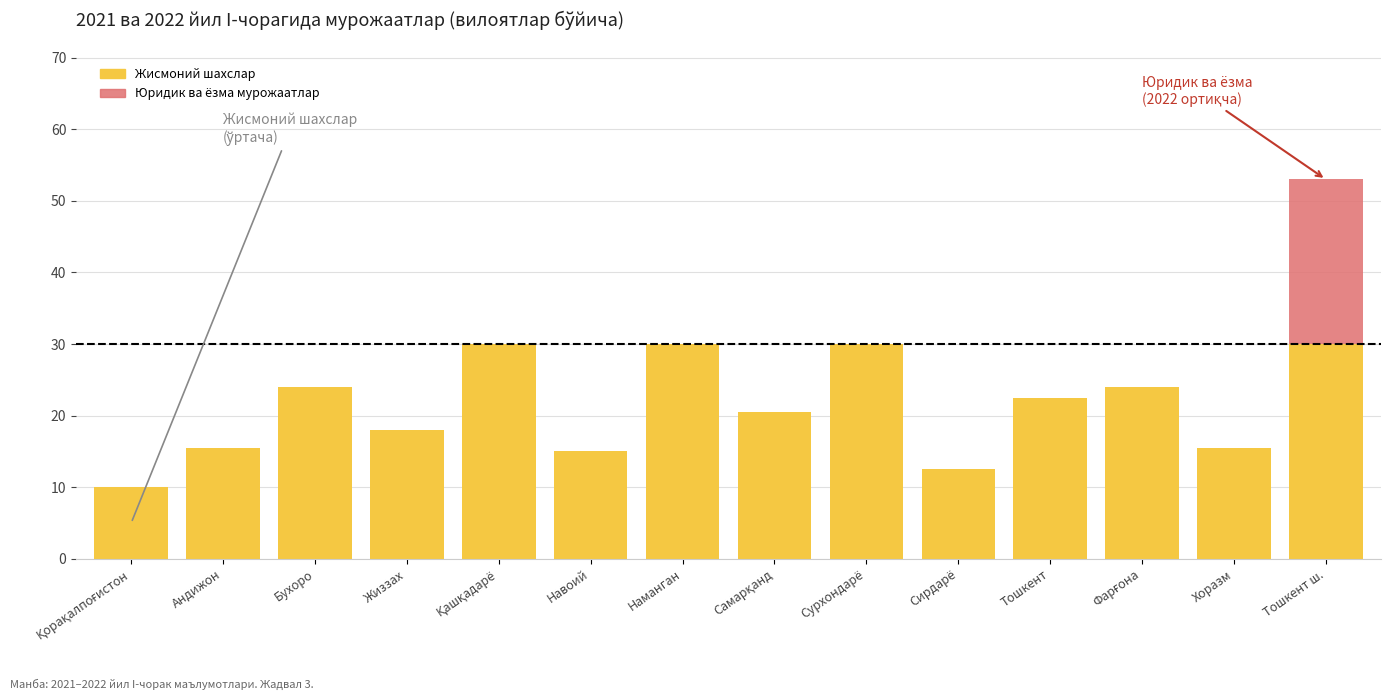

The value of Жисмоний шахслар at Тошкент is 22.5. True or false?

True